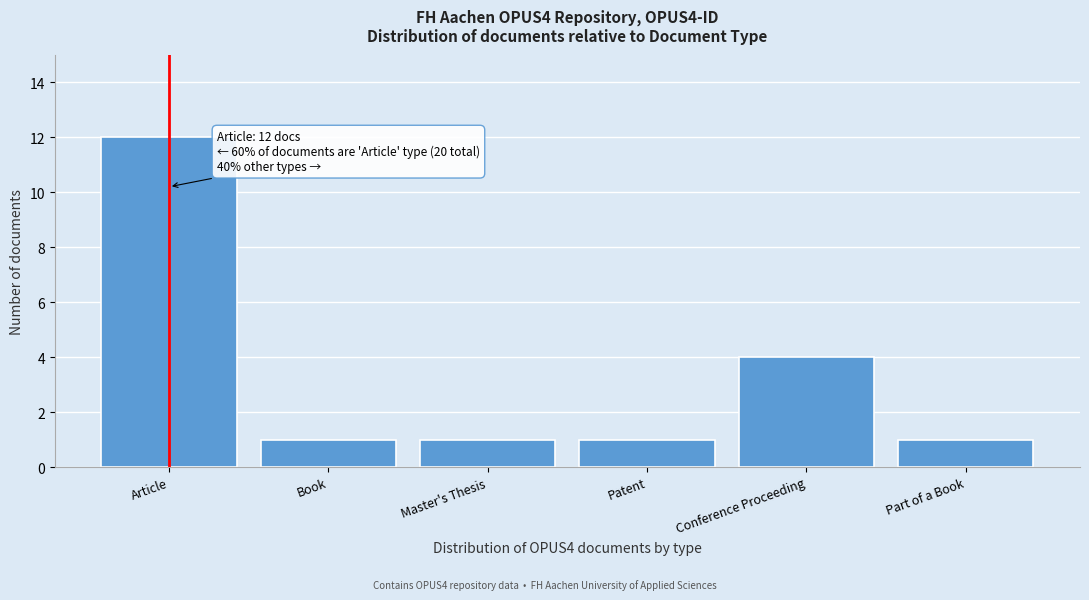

Reading left to right, what are all the values shown in this chart?

12	1	1	1	4	1